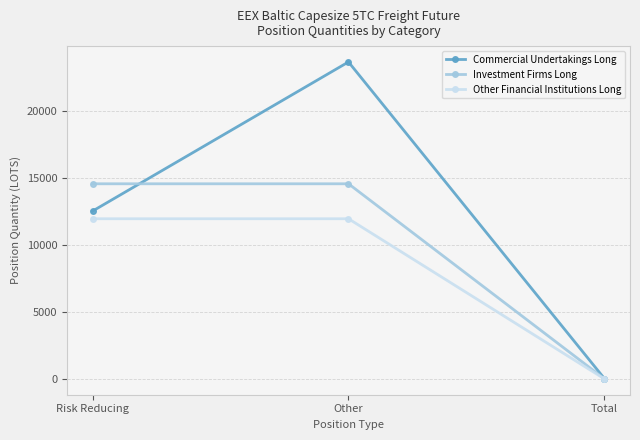

What is the value of the Commercial Undertakings Long point at the 1st from the left?

12540.7